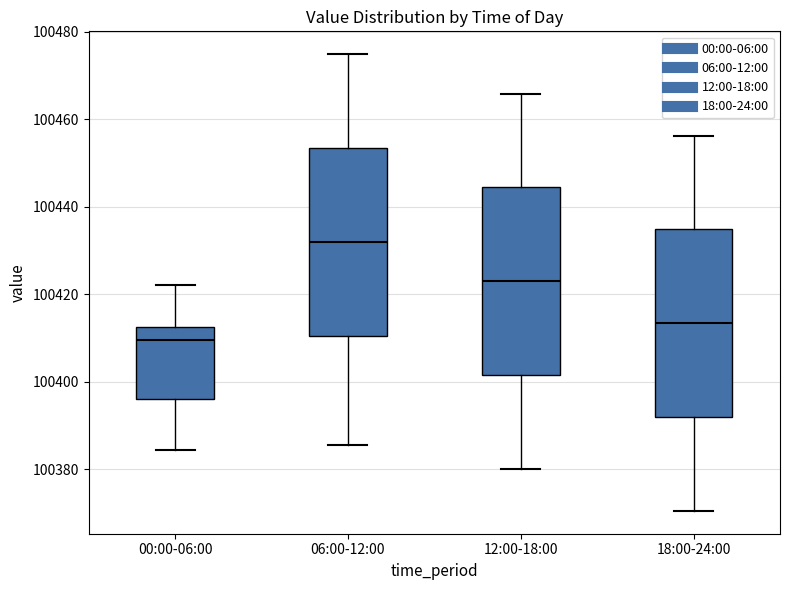

Which box's median line is the lowest?

00:00-06:00